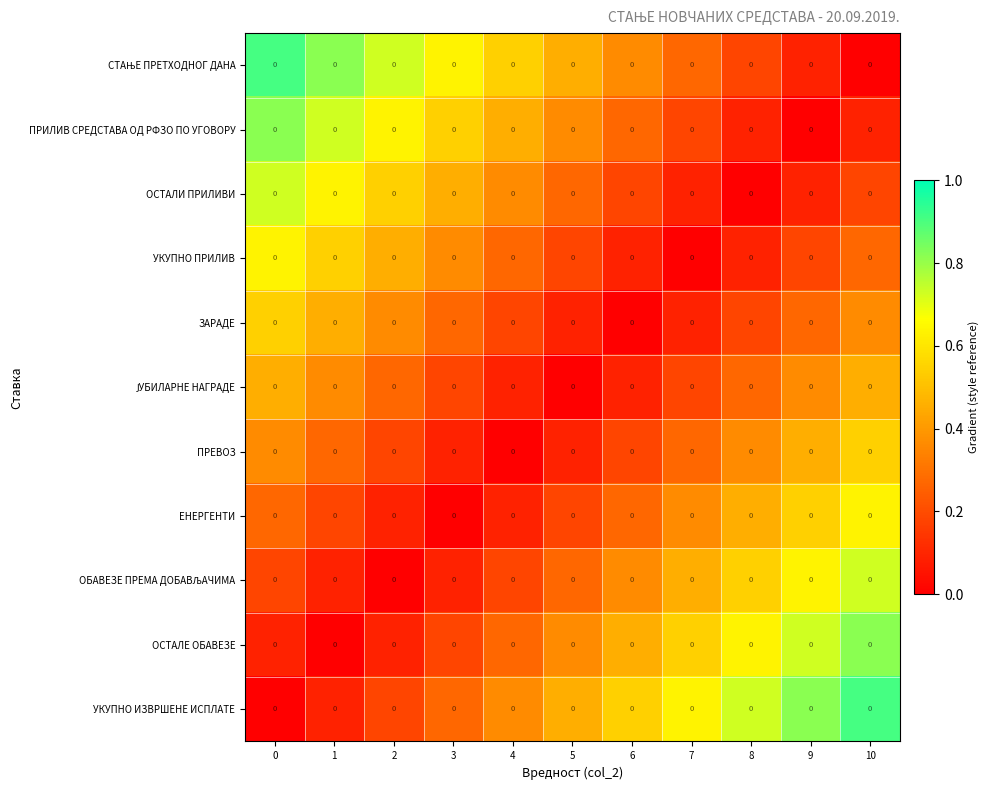

Which series has the widest spread of values?

СТАЊЕ ПРЕТХОДНОГ ДАНА